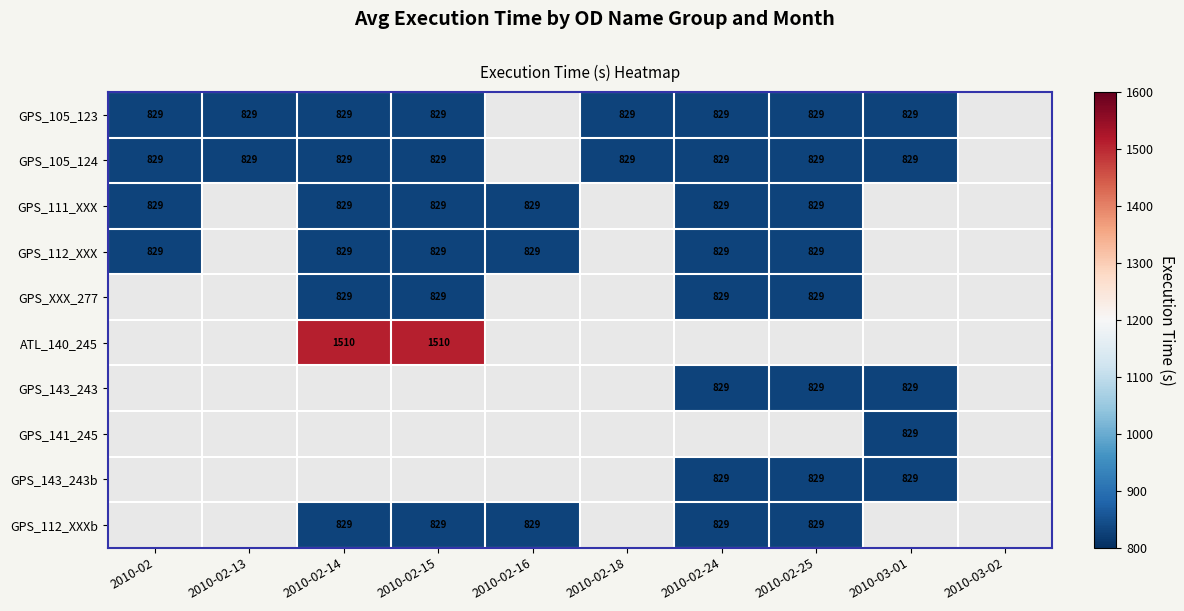

The GPS_112_XXXb series shows 305 at 2010-02-16. True or false?

False